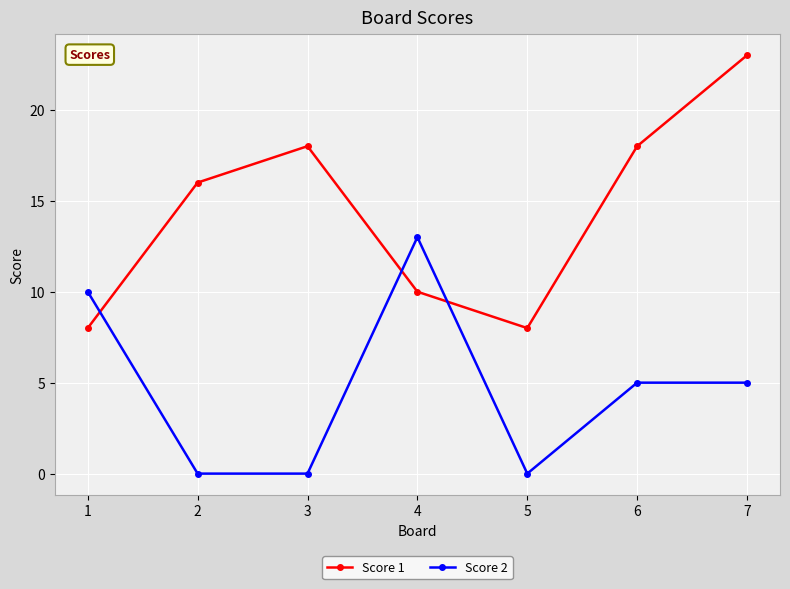

Rank the series by their maximum value, from lowest to highest.

Score 2, Score 1